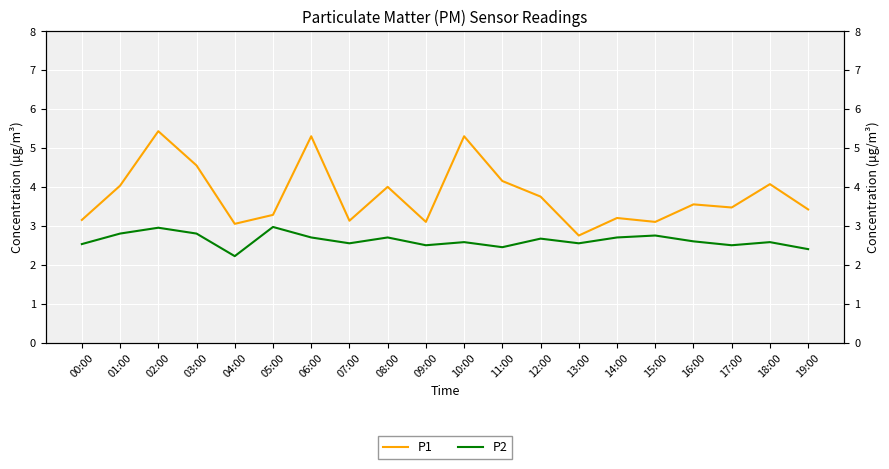

Rank the series by their maximum value, from highest to lowest.

P1, P2